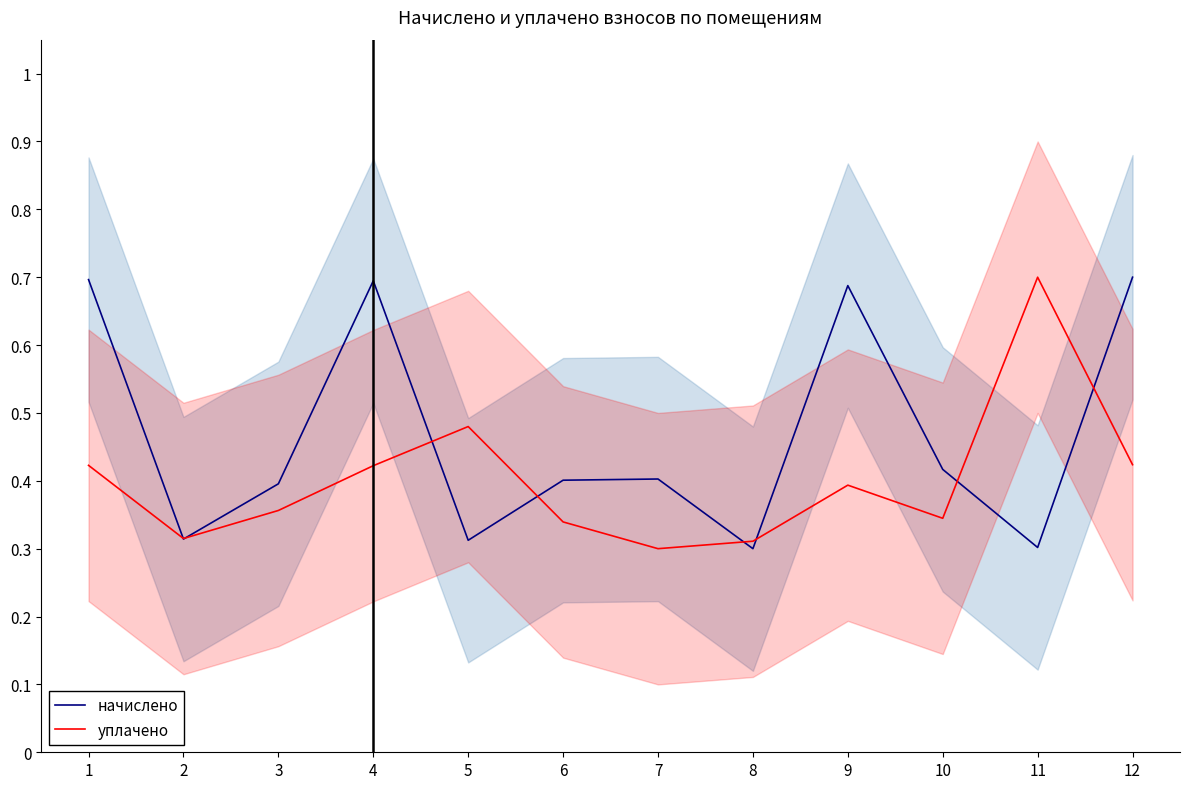

At which category is the sum across all series the highest?

12